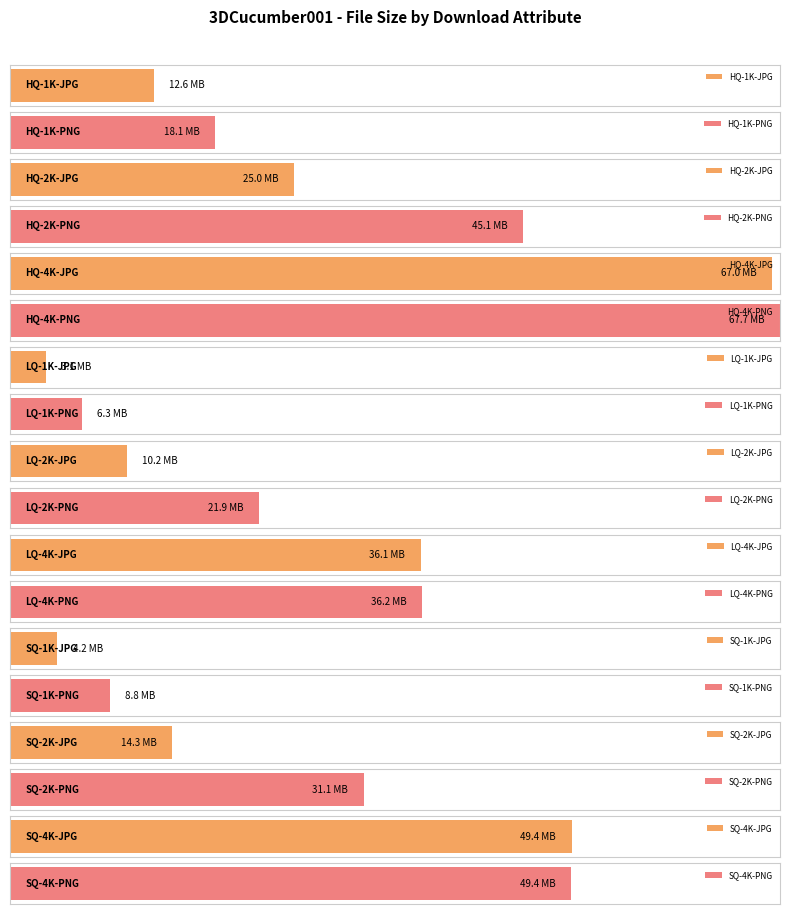

Rank the categories by value from lowest to highest.

LQ-1K-JPG, SQ-1K-JPG, LQ-1K-PNG, SQ-1K-PNG, LQ-2K-JPG, HQ-1K-JPG, SQ-2K-JPG, HQ-1K-PNG, LQ-2K-PNG, HQ-2K-JPG, SQ-2K-PNG, LQ-4K-JPG, LQ-4K-PNG, HQ-2K-PNG, SQ-4K-PNG, SQ-4K-JPG, HQ-4K-JPG, HQ-4K-PNG